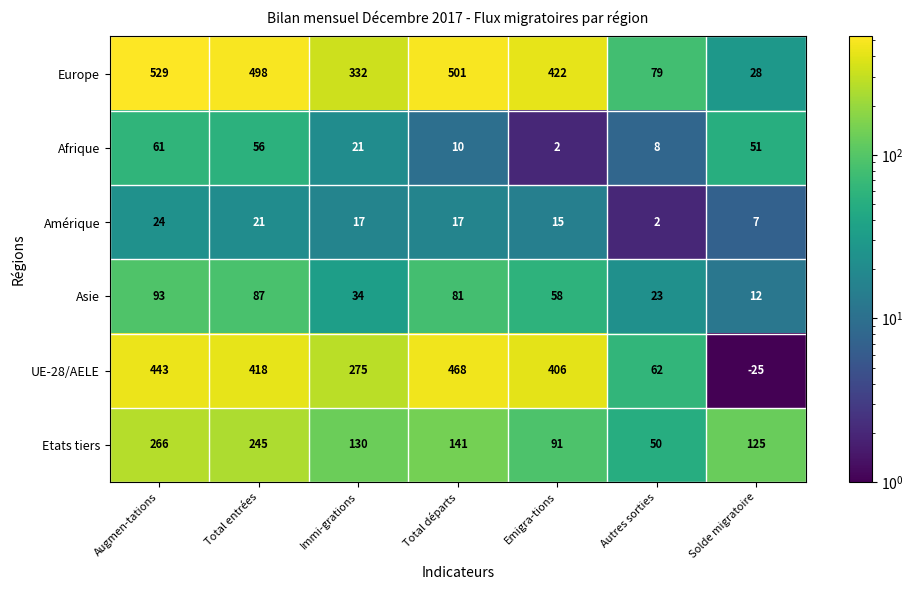

At which category is the sum across all series the highest?

Augmen-tations